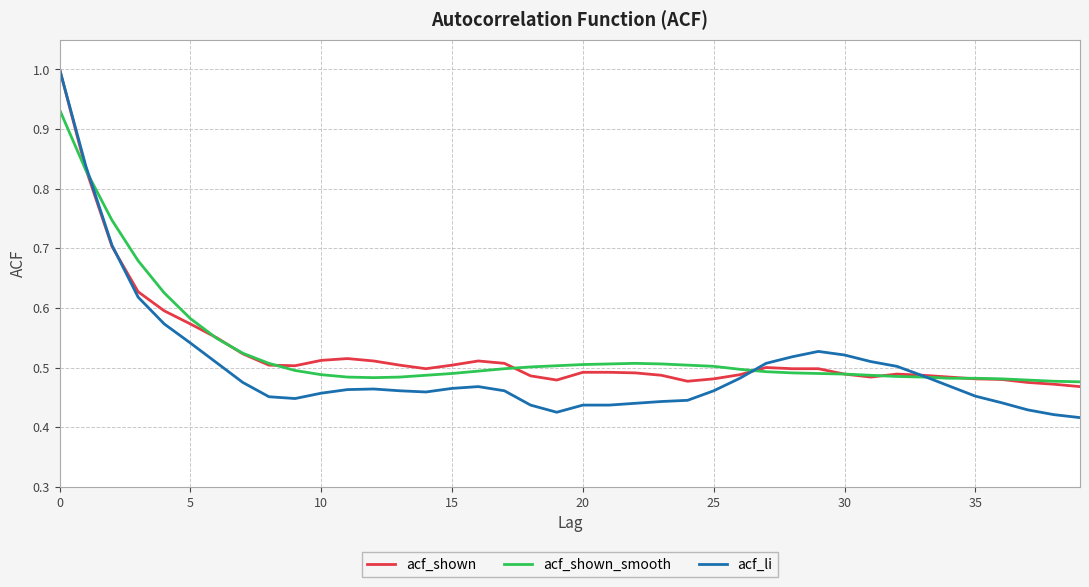

Which series has the widest spread of values?

acf_li